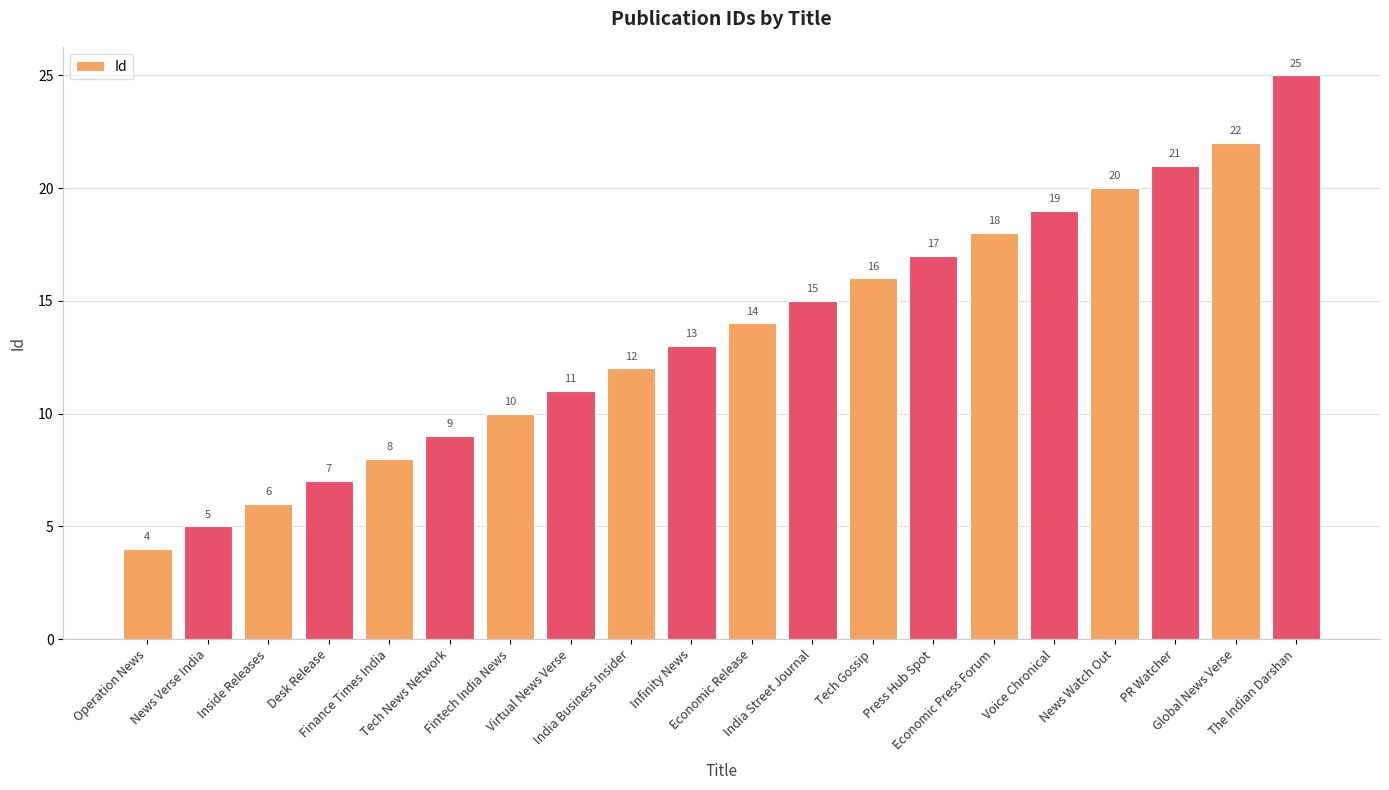

True or false: the data shows 13 at Finance Times India.

False